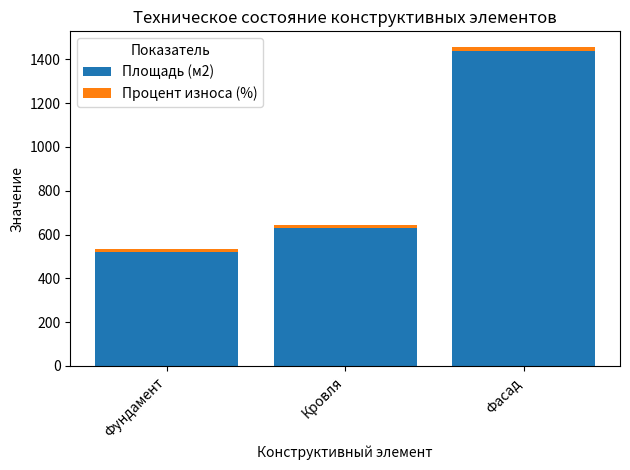

The value of Площадь (м2) at Фасад is 1440. True or false?

True